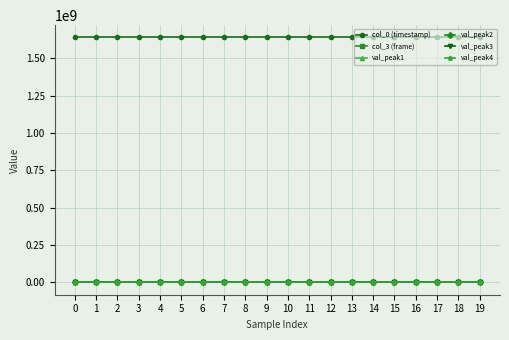

True or false: val_peak1 has more than 1 interior local peaks.

True